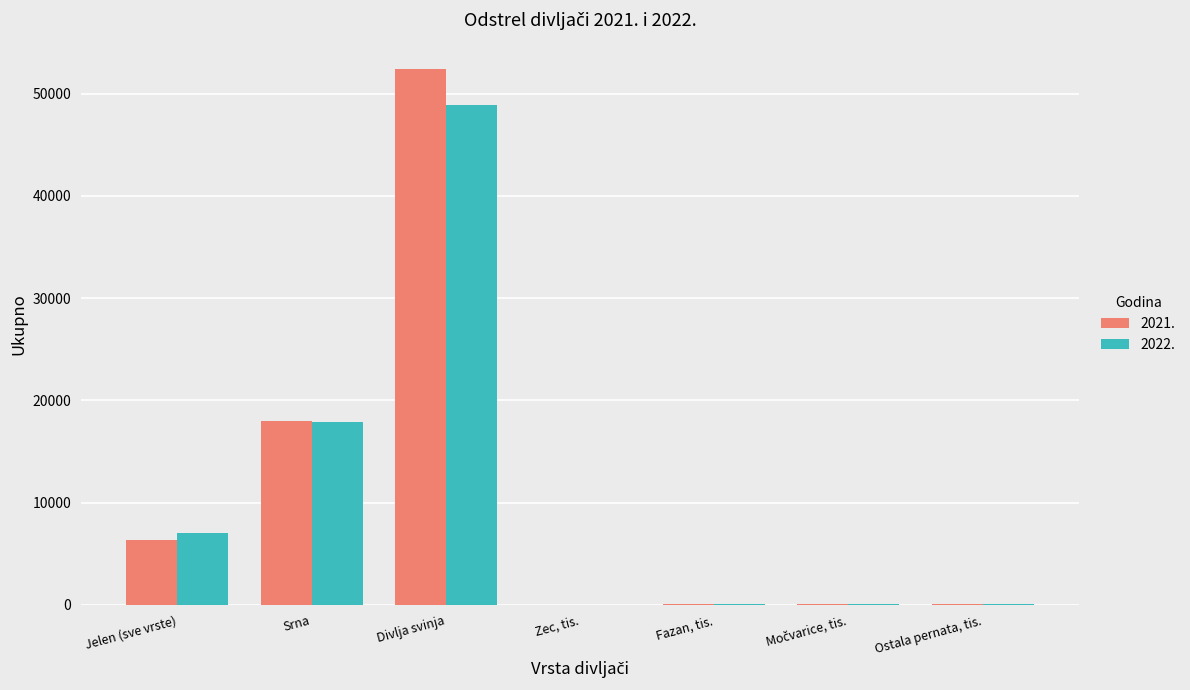

What is the total value across all series at Srna?

35836